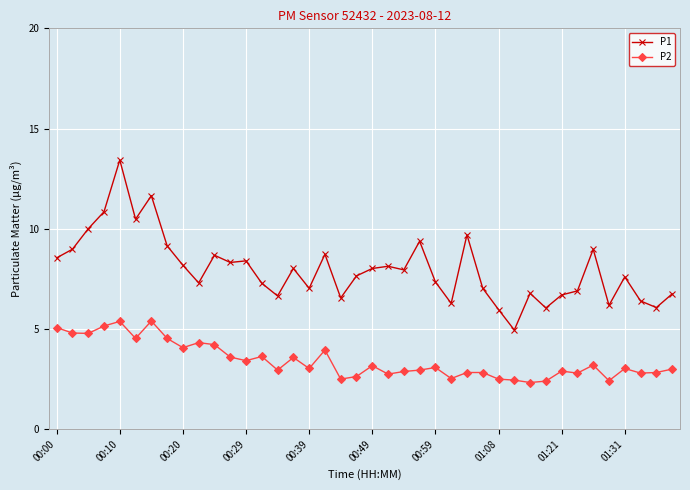

Which series has the largest range (max minus min)?

P1